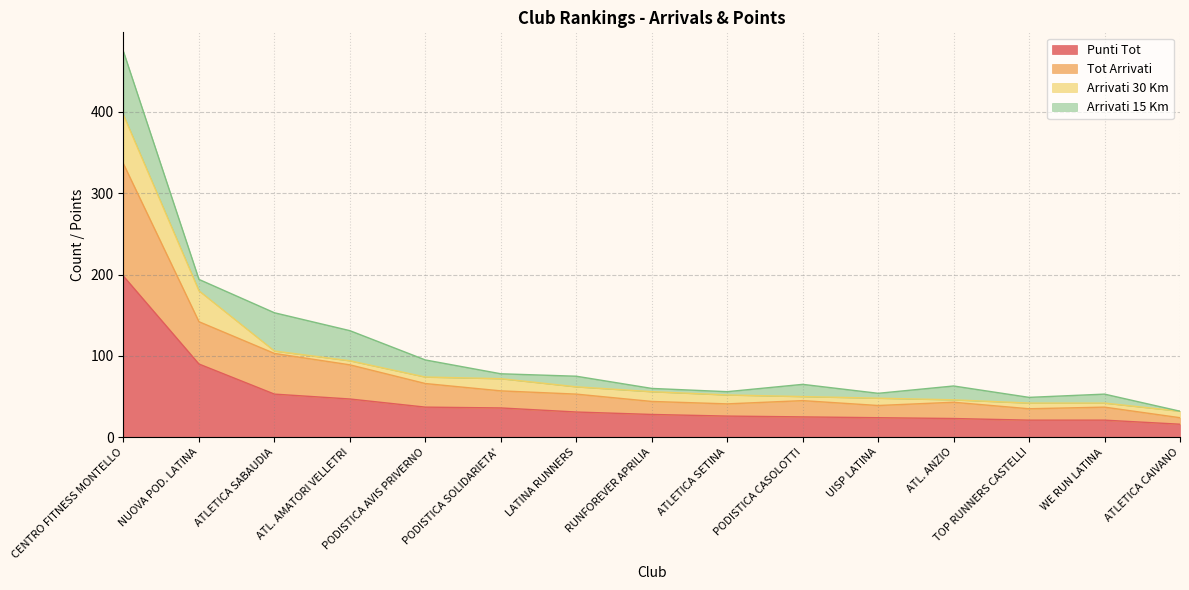

True or false: Punti Tot and Tot Arrivati intersect in this chart.

False